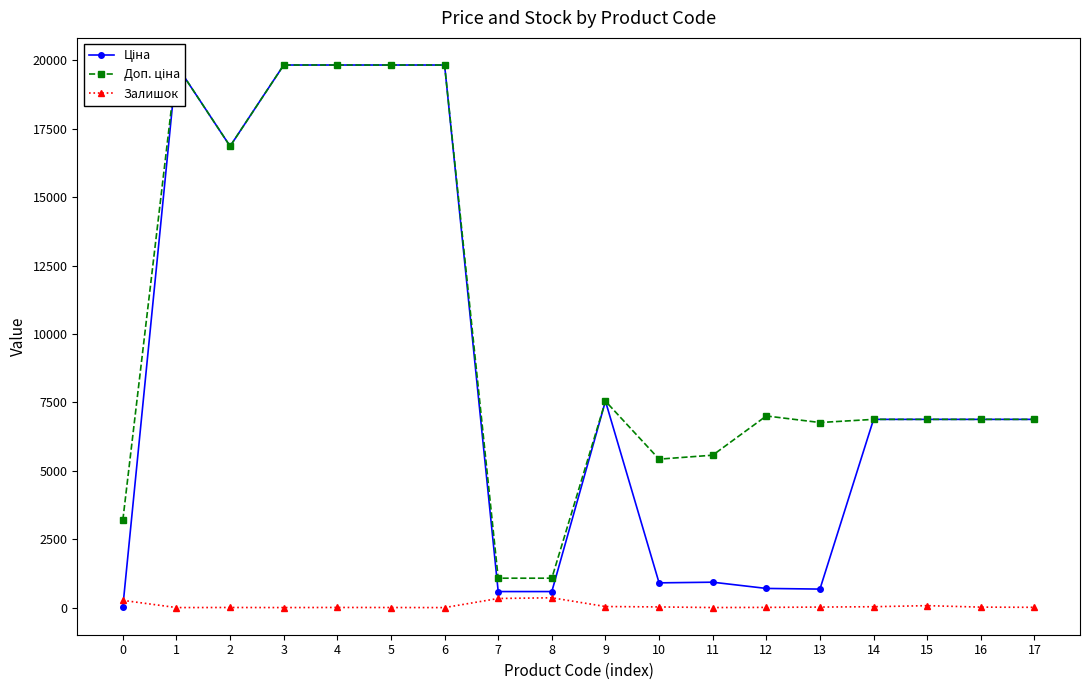

Reading left to right, what are all the values shown in this chart?

Ціна: 0=32.0	1=19831.1	2=16863.2	3=19831.1	4=19831.1	5=19831.1	6=19831.1	7=586.0	8=586.0	9=7545.9	10=904.3	11=928.3	12=700.4	13=676.4	14=6879.5	15=6879.5	16=6879.5	17=6879.5
Доп. ціна: 0=3205.0	1=19831.1	2=16863.2	3=19831.1	4=19831.1	5=19831.1	6=19831.1	7=1074.5	8=1074.5	9=7545.9	10=5425.9	11=5569.9	12=7004.3	13=6764.4	14=6879.5	15=6879.5	16=6879.5	17=6879.5
Залишок: 0=264.0	1=1.0	2=4.0	3=1.0	4=5.0	5=3.0	6=0.0	7=333.0	8=359.0	9=39.0	10=24.0	11=2.0	12=8.0	13=19.0	14=32.0	15=71.0	16=17.0	17=10.0